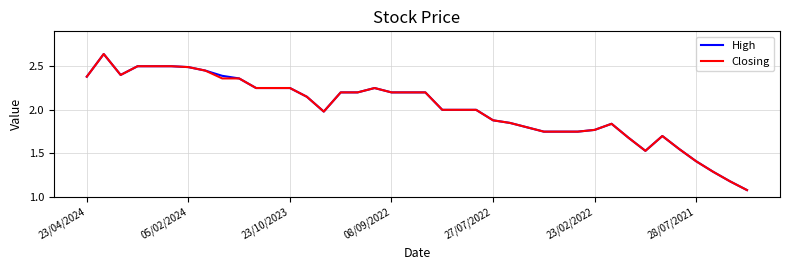

What are all the series names shown in the legend?

High, Closing